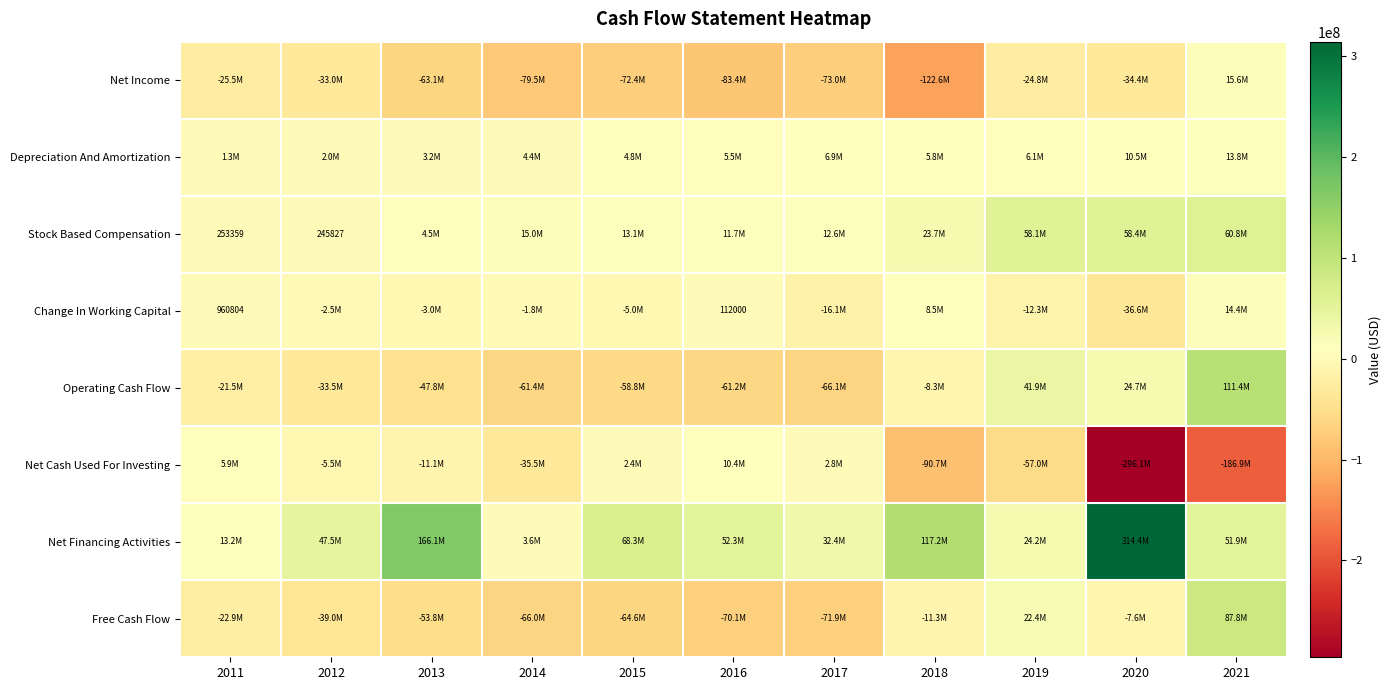

At how many categories does at least one series exceed 302081930?

1